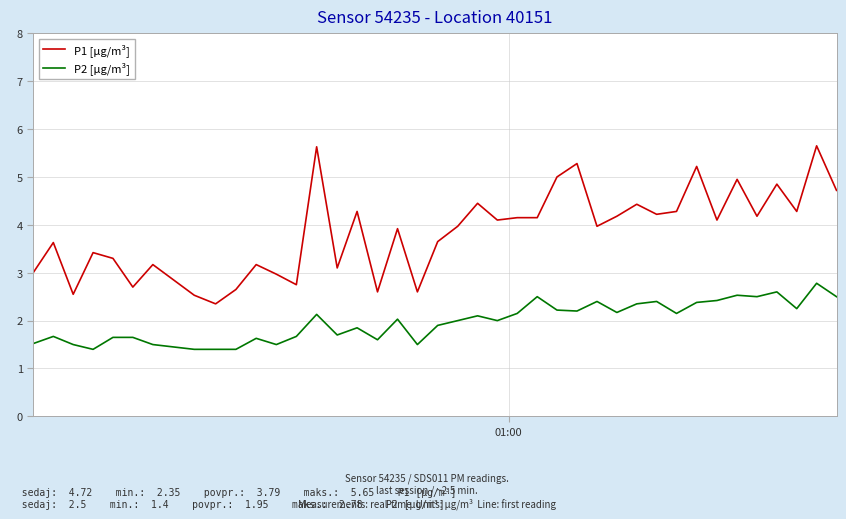

Rank the series by their maximum value, from lowest to highest.

P2 [µg/m³], P1 [µg/m³]